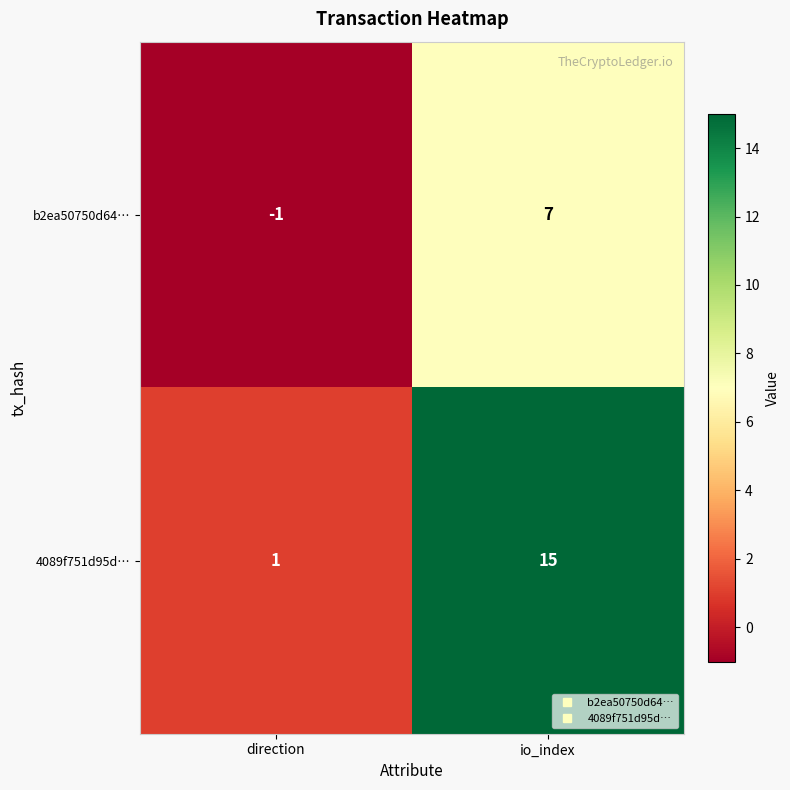

Reading left to right, extract all data points from this chart.

b2ea50750d64…: -1	7
4089f751d95d…: 1	15